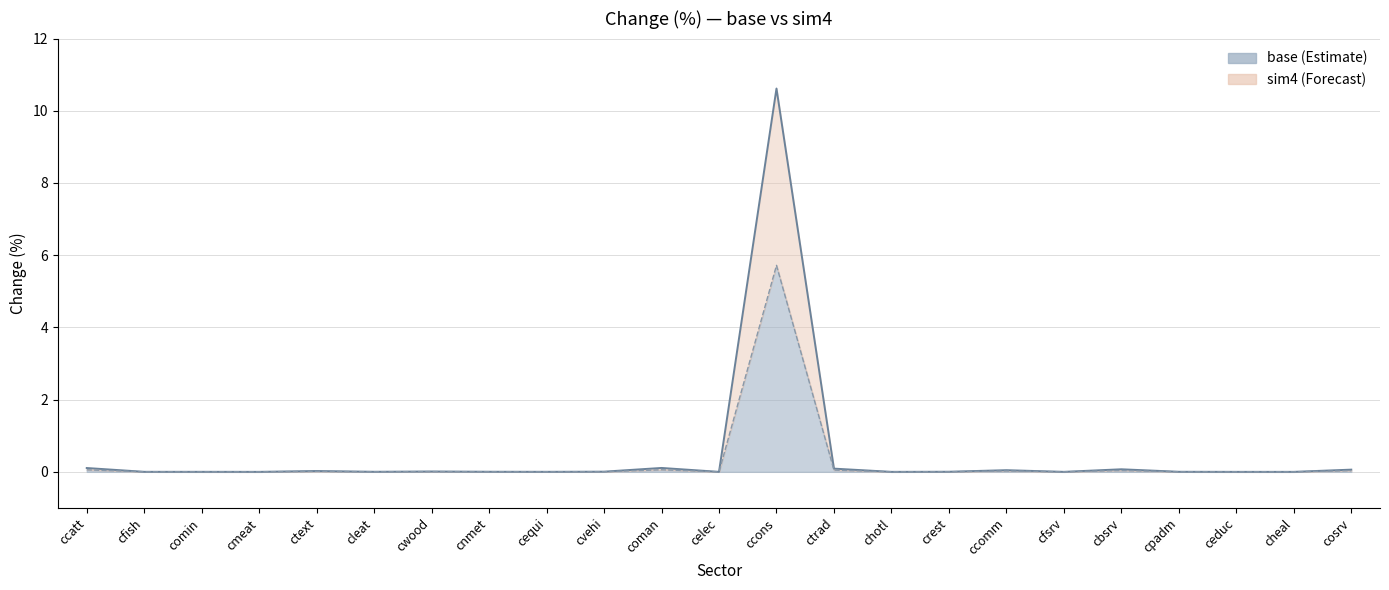

How many distinct data groups are displayed?

2